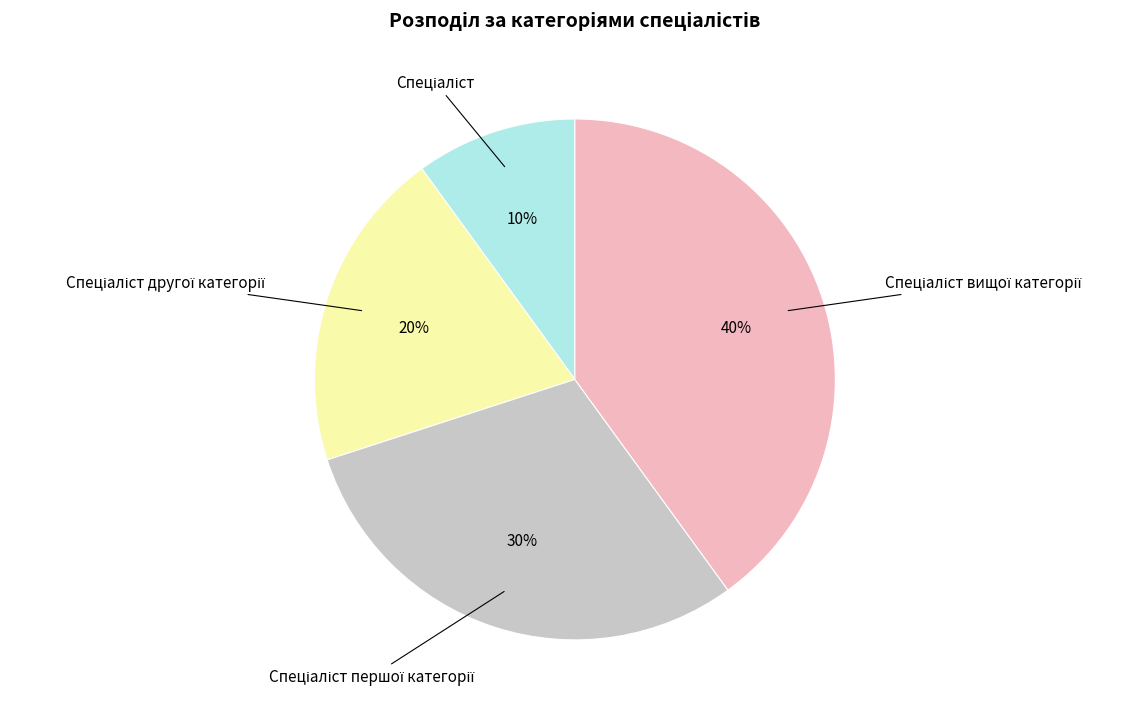

To the nearest percent, what is the difference between the largest and smallest slice percentages?

30%